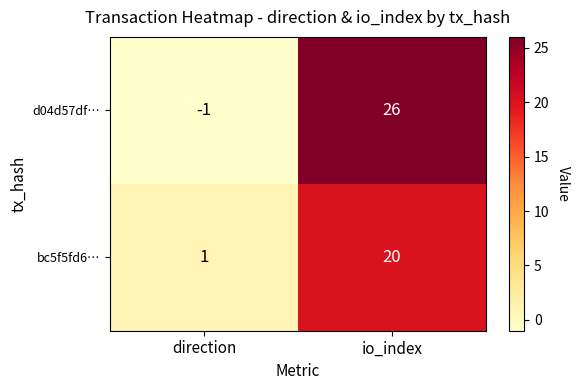

Reading right to left, transcribe all the data shown in this chart.

d04d57df…: io_index=26	direction=-1
bc5f5fd6…: io_index=20	direction=1